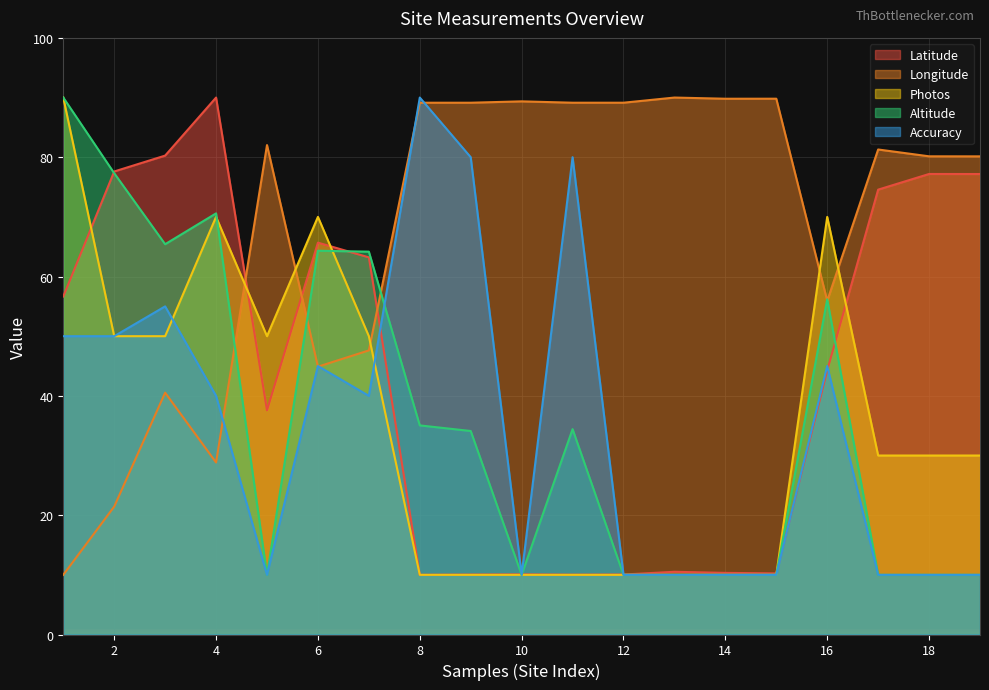

The value of Altitude at 11 is 34.4. True or false?

True